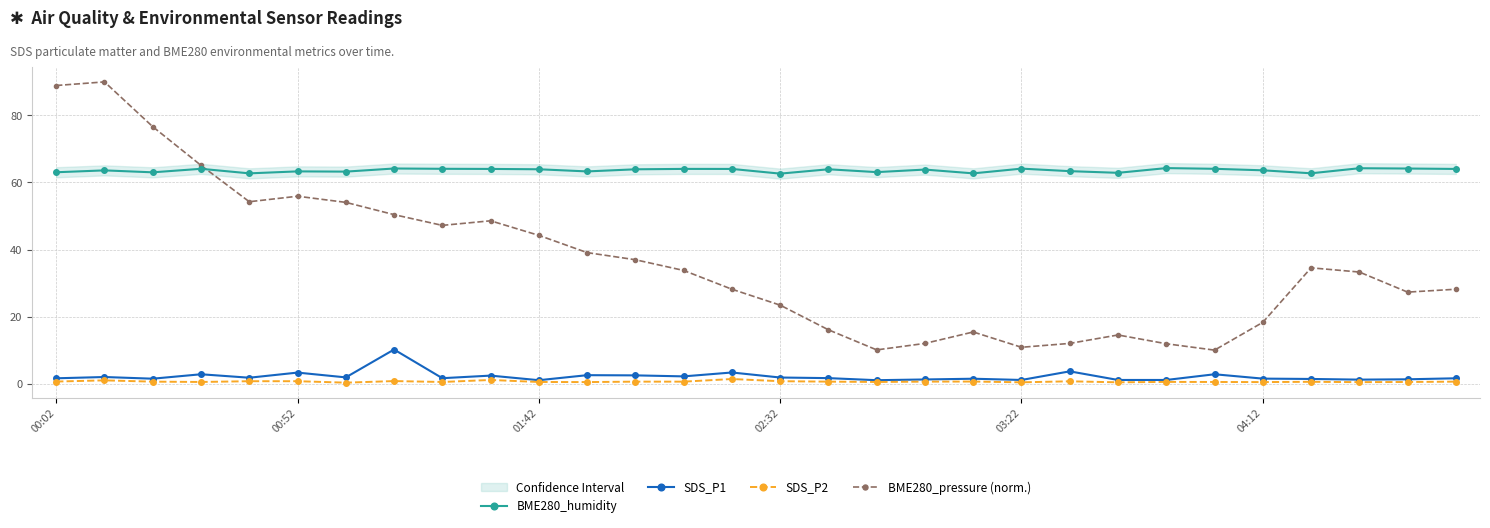

Which series changed the most between 18 and 21?

SDS_P1